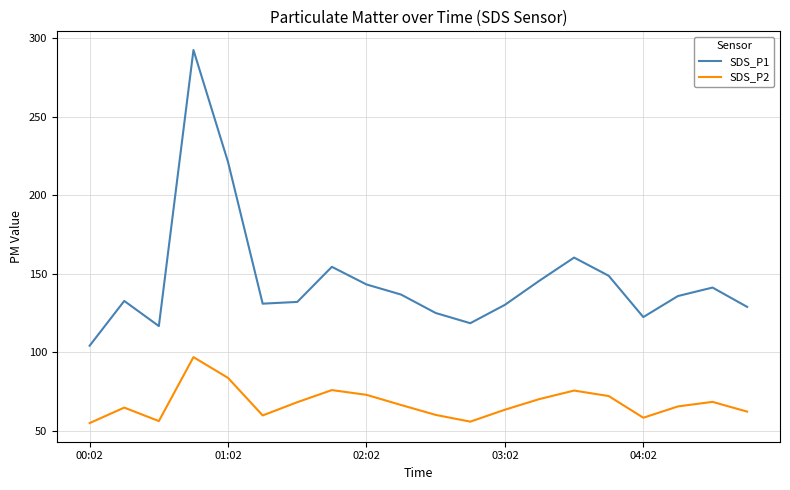

True or false: SDS_P1 and SDS_P2 cross at least once.

False